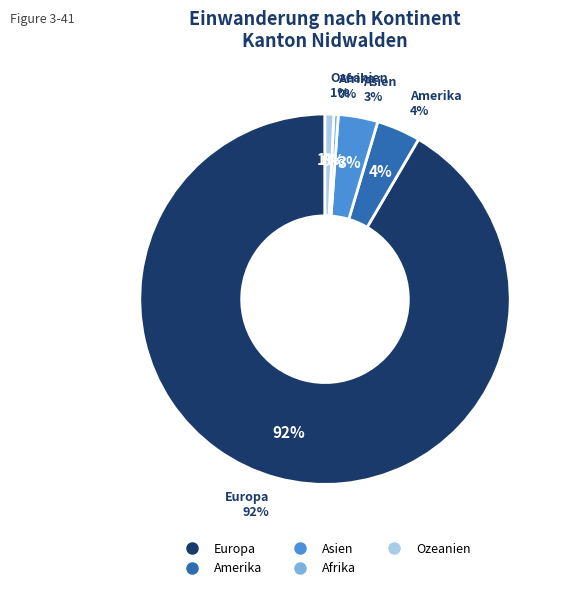

Approximately how many times larger is the value at Europa compared to Asien?

26.6